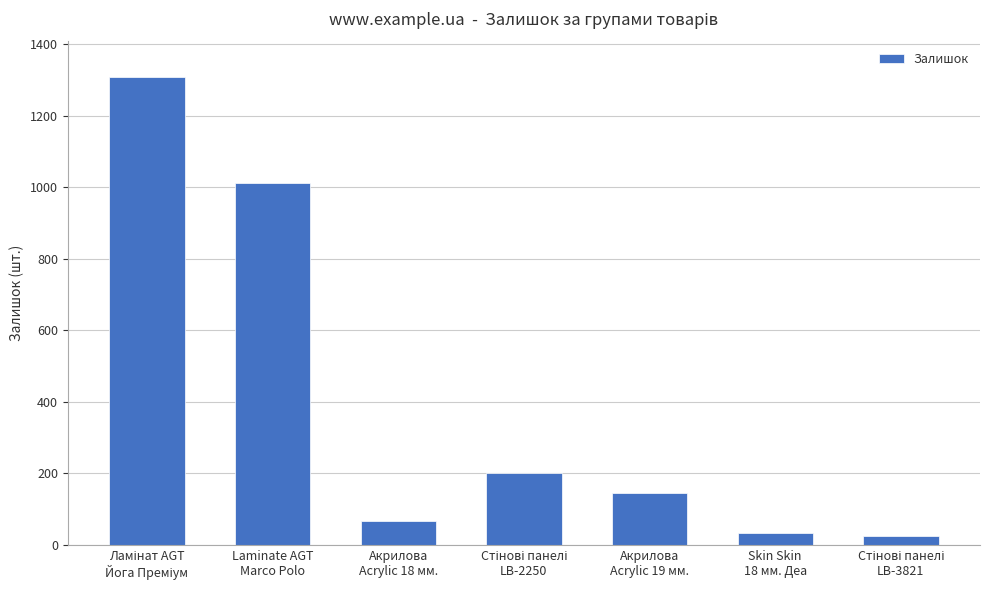

Reading left to right, transcribe all the data shown in this chart.

1308	1013	65	202	144	34	24